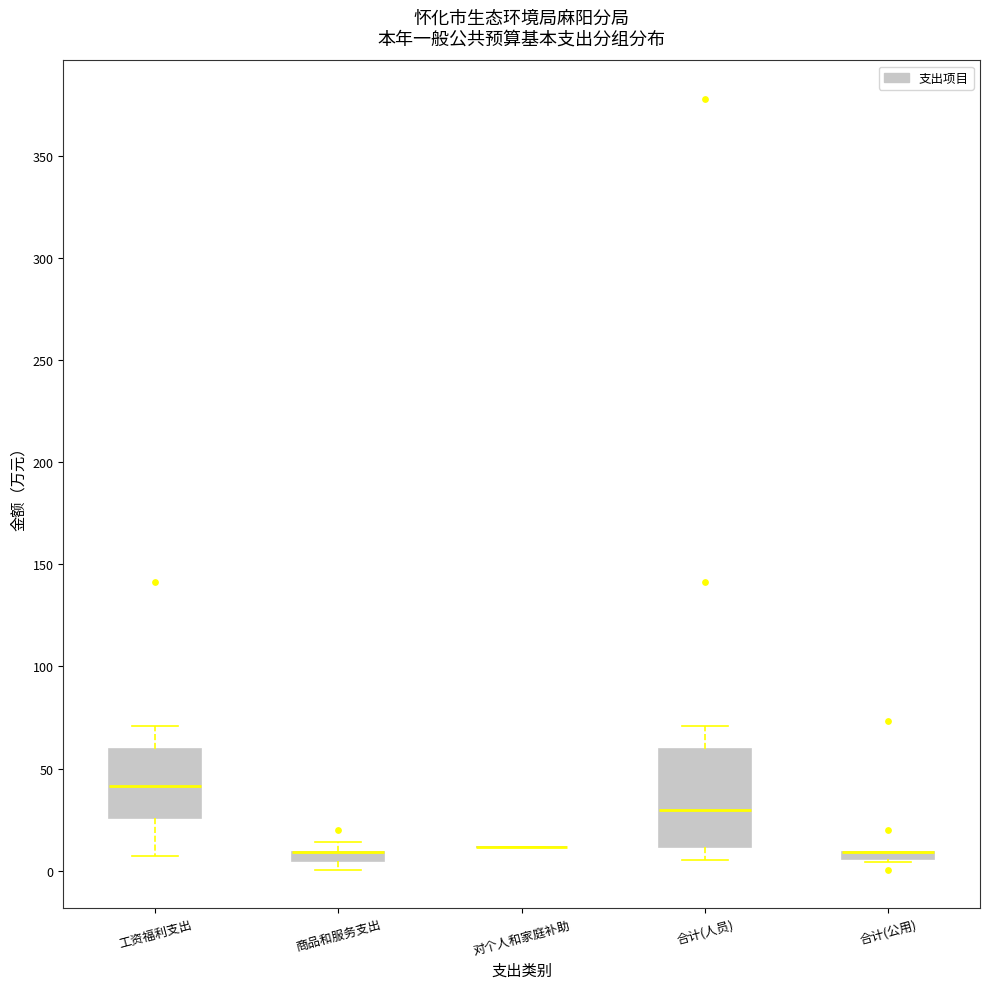

Where is the lower edge of the box for 合计(公用) on the y-axis? The values are not printed on the chart, so give them approximately, as read against the axis.

5